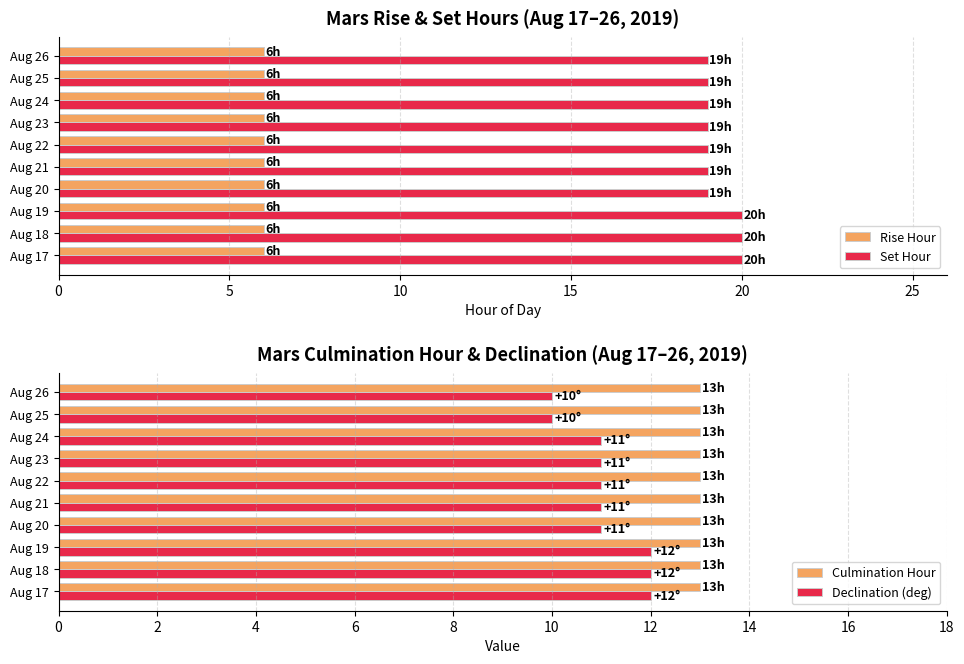

List the series in order of their peak value, lowest first.

Rise Hour, Culmination Hour, Declination (deg), Set Hour